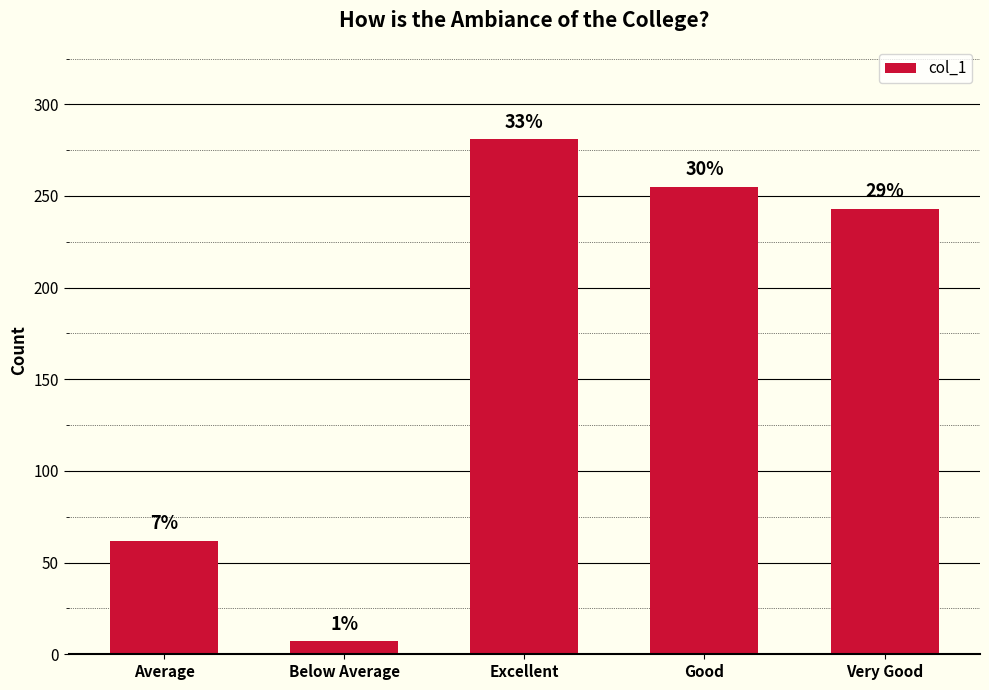

True or false: the data shows 42 at Average.

False